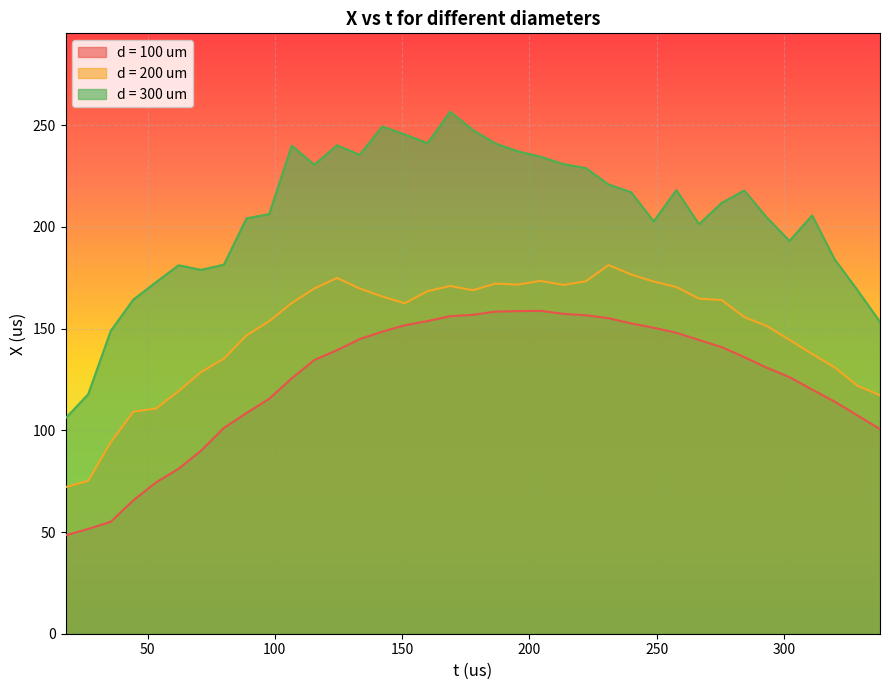

What is the lowest value of the d = 200 um series?

72.1